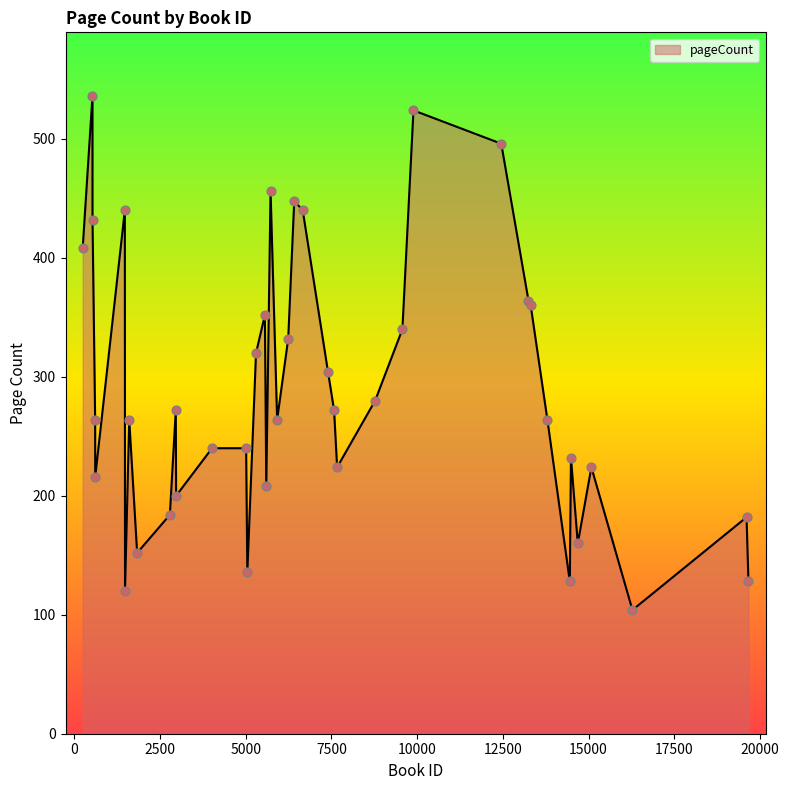

What is the smallest value displayed?

104